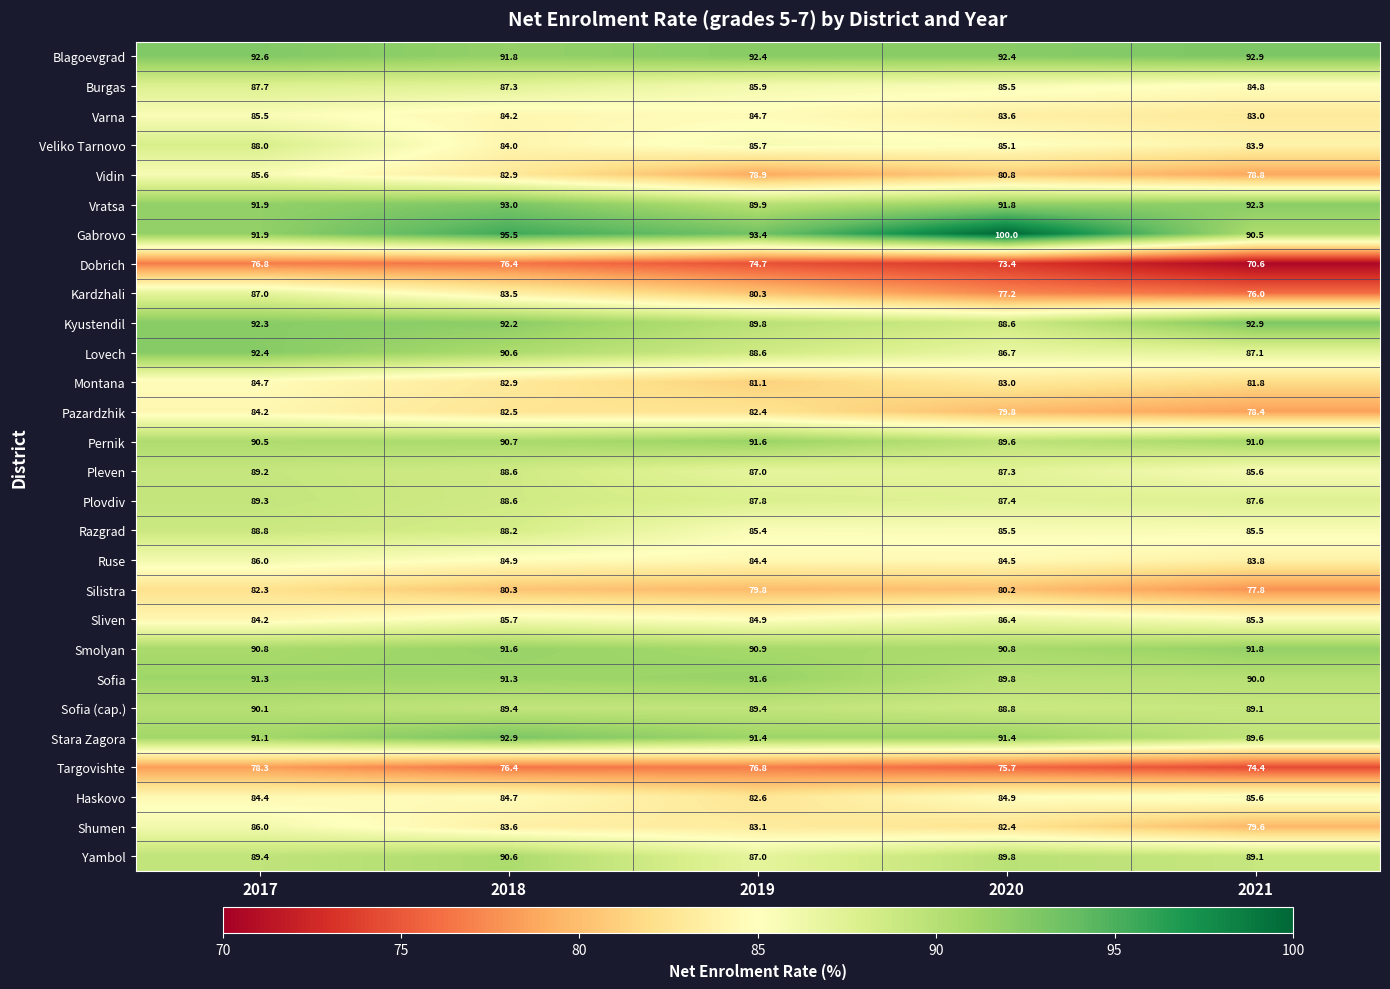

How many series are shown in this chart?

28